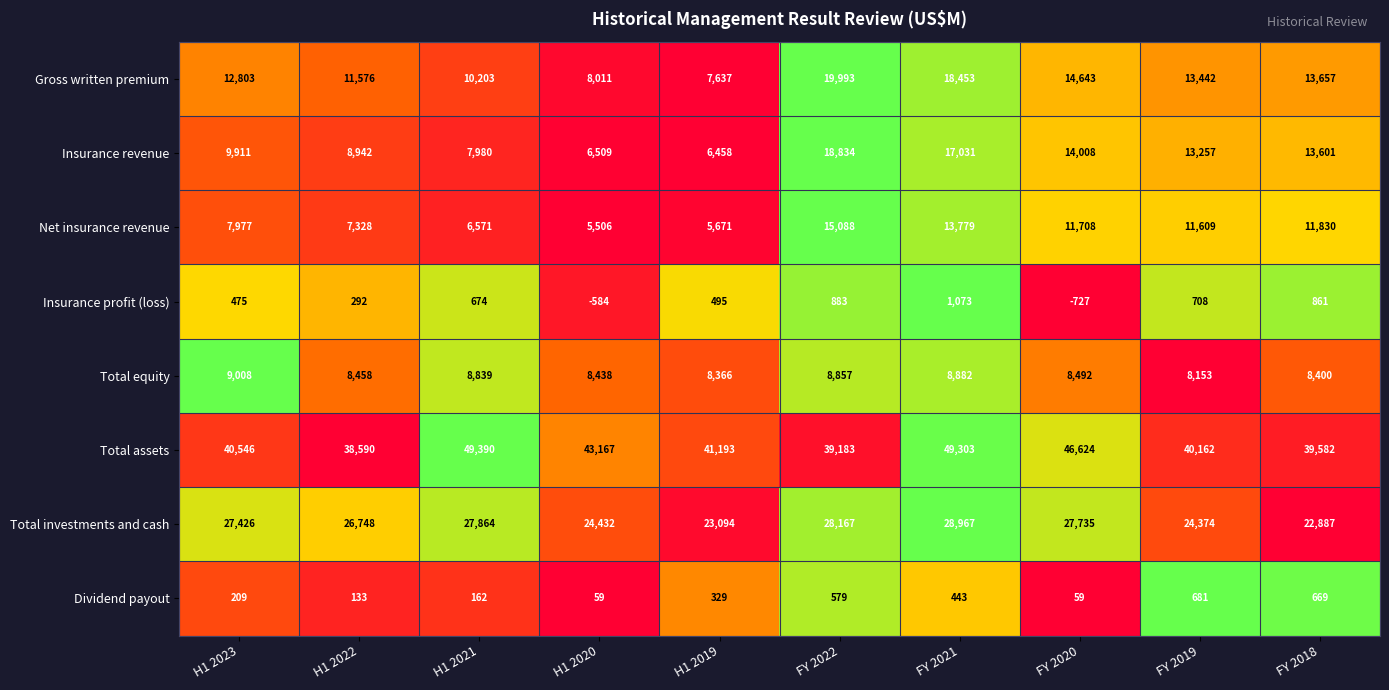

Where is Insurance profit (loss) nearest to the value 173?

H1 2022